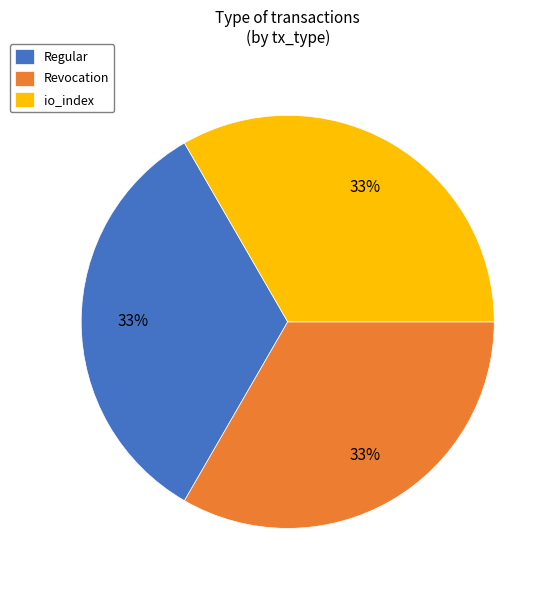

What is the ratio of the value at Regular to the value at Revocation?

1.0